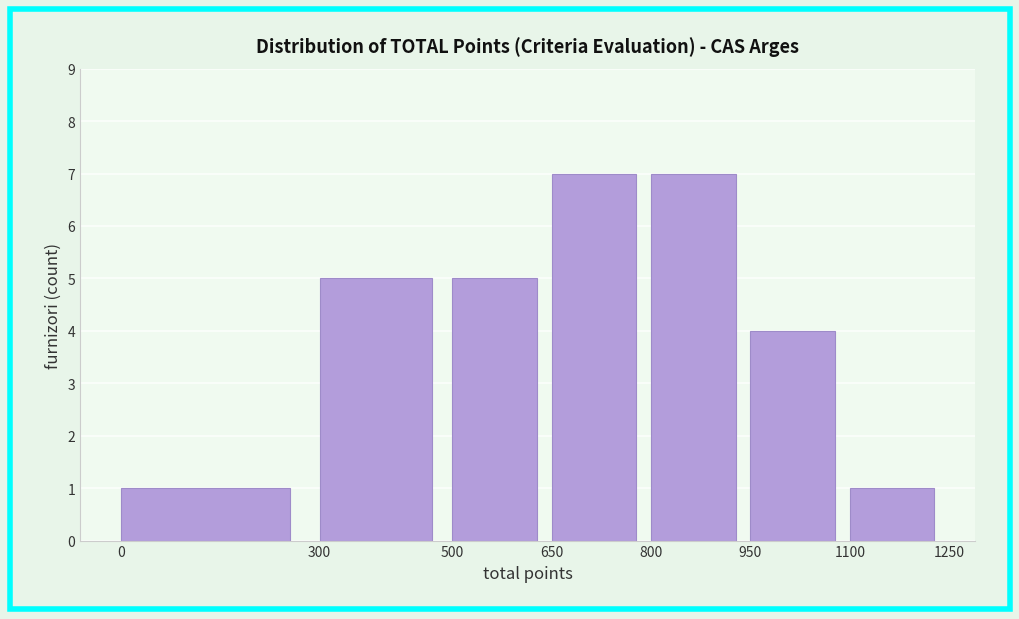

Reading left to right, list every bar in this chart as the range it spans on the x-axis followed by its height. The values are not printed on the chart, so give them approximately, as read against the axis.

0 to 300: 1
300 to 500: 5
500 to 650: 5
650 to 800: 7
800 to 950: 7
950 to 1100: 4
1100 to 1250: 1